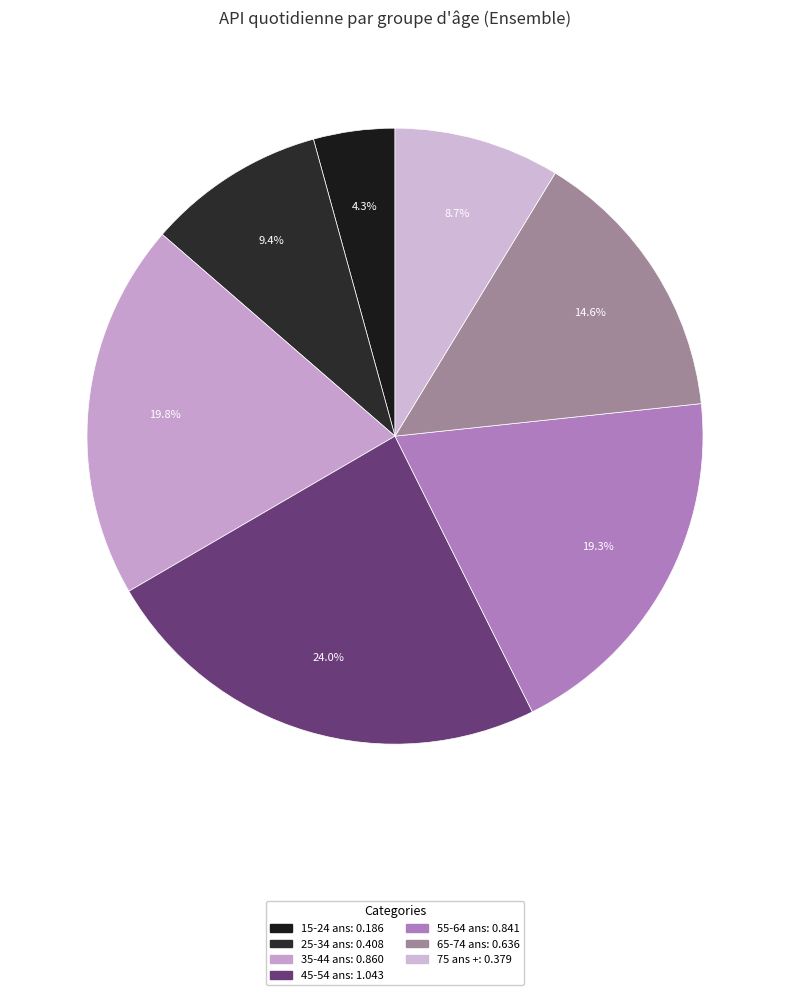

To the nearest percent, what portion does 65-74 ans represent?

15%